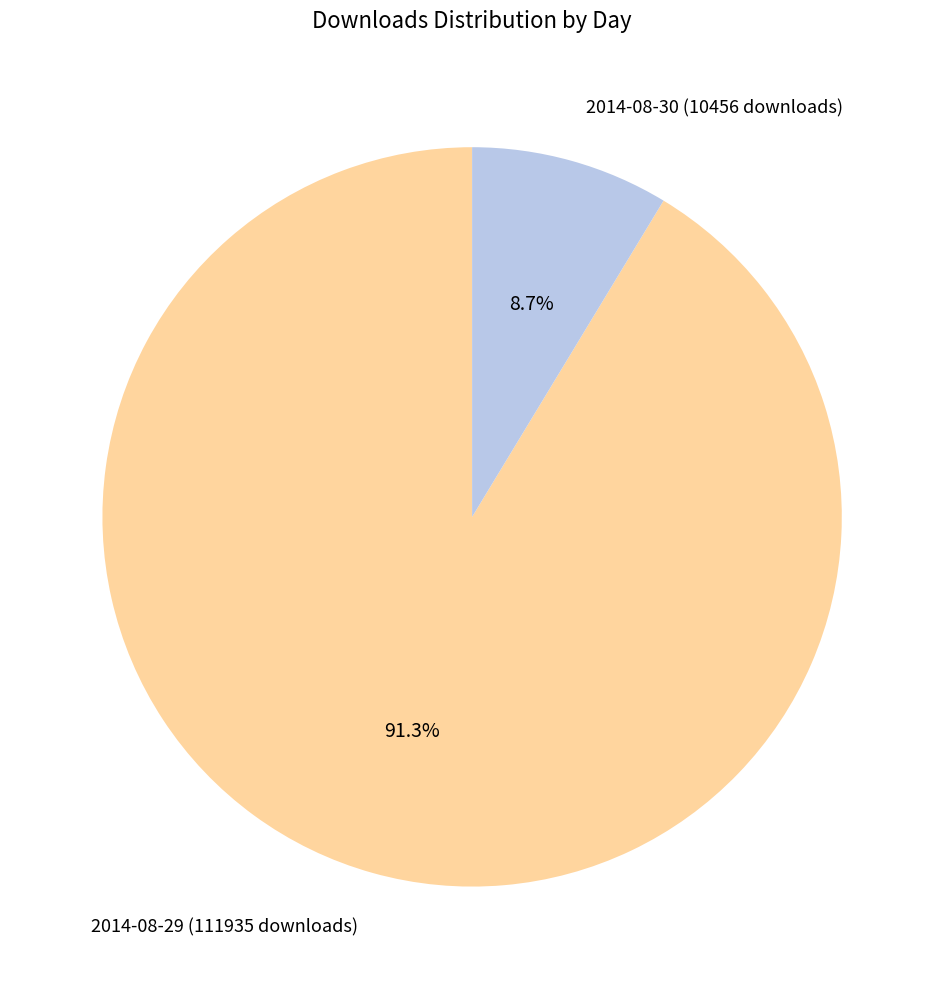

Count the number of slices in the pie.

2